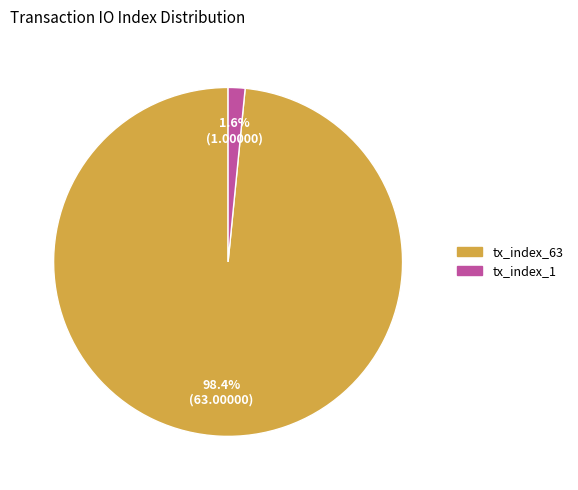

To the nearest percent, what is the average slice percentage?

50%